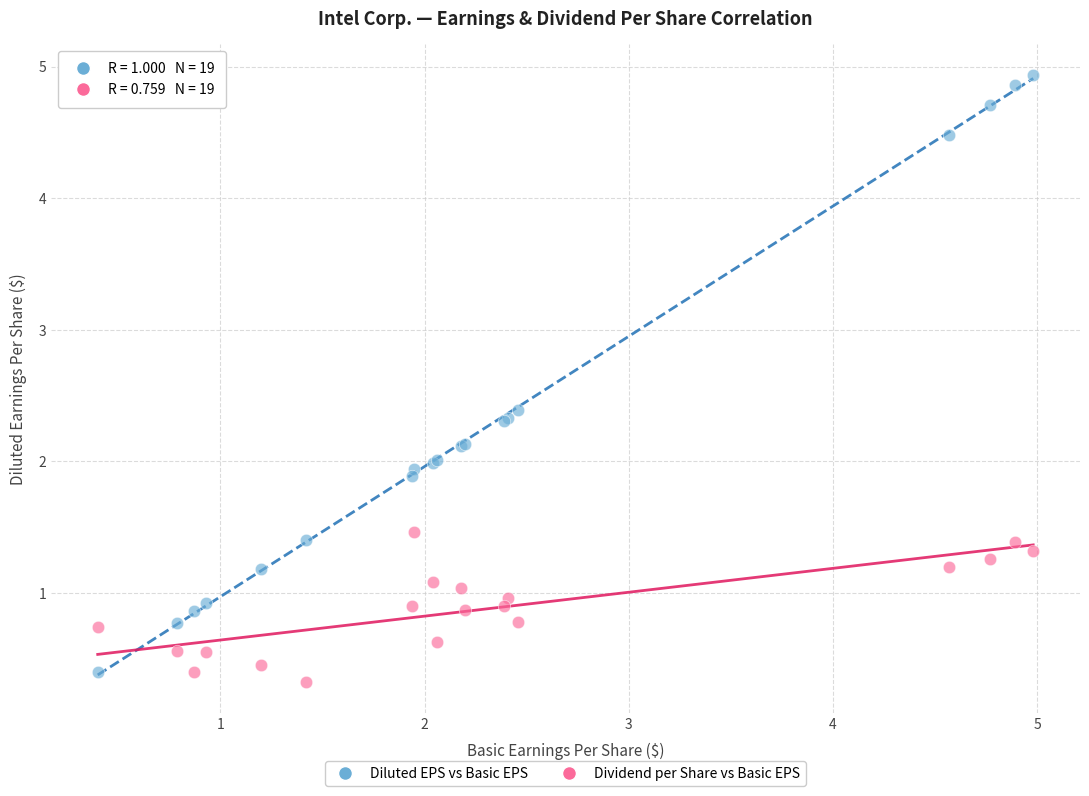

Which series contains the highest Y value?

Diluted EPS vs Basic EPS